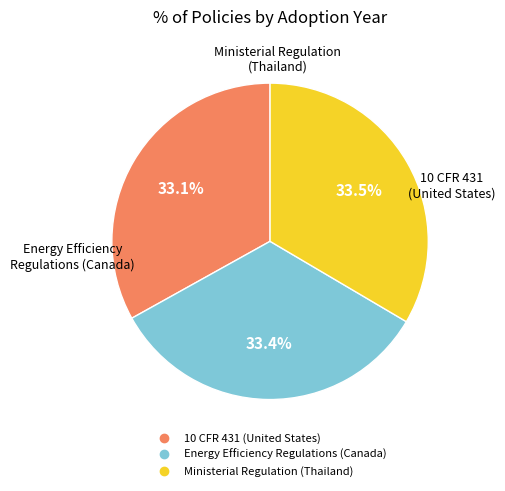

True or false: Ministerial Regulation (Thailand) accounts for 26% of the total.

False